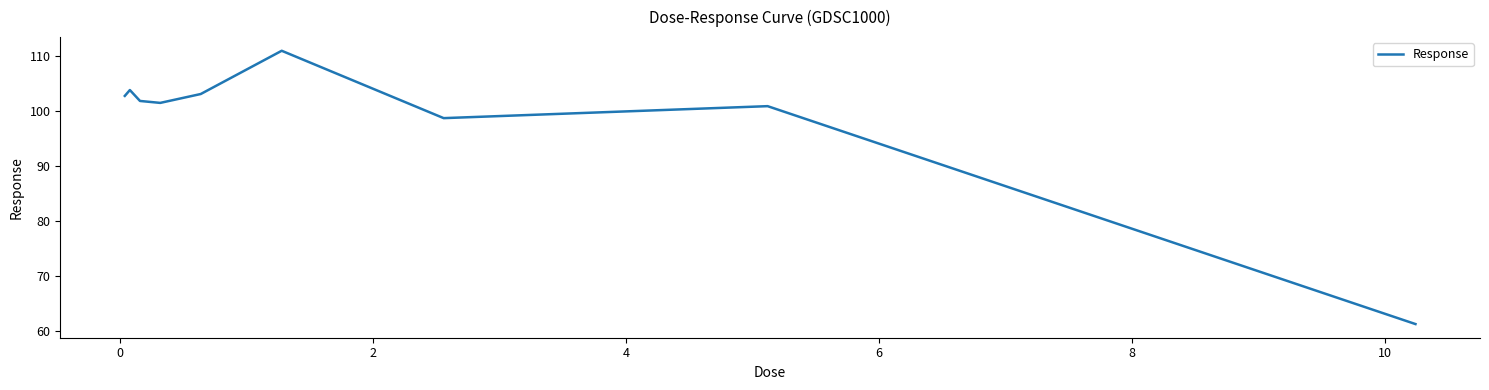

What is the smallest value displayed?

61.3